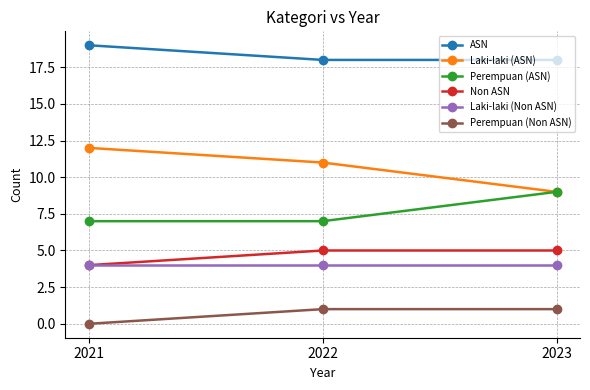

Read the Perempuan (Non ASN) value at 2022.

1